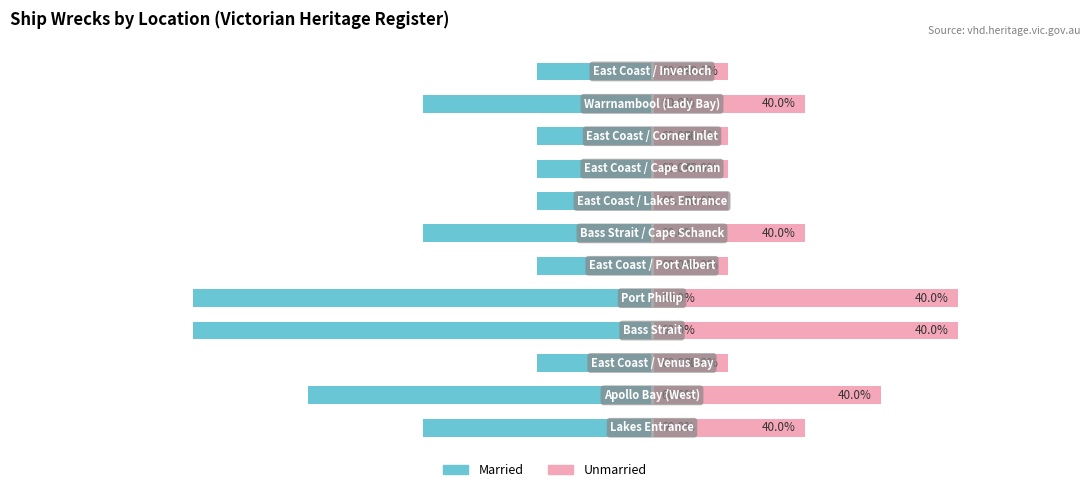

How many data points does each series have?

12